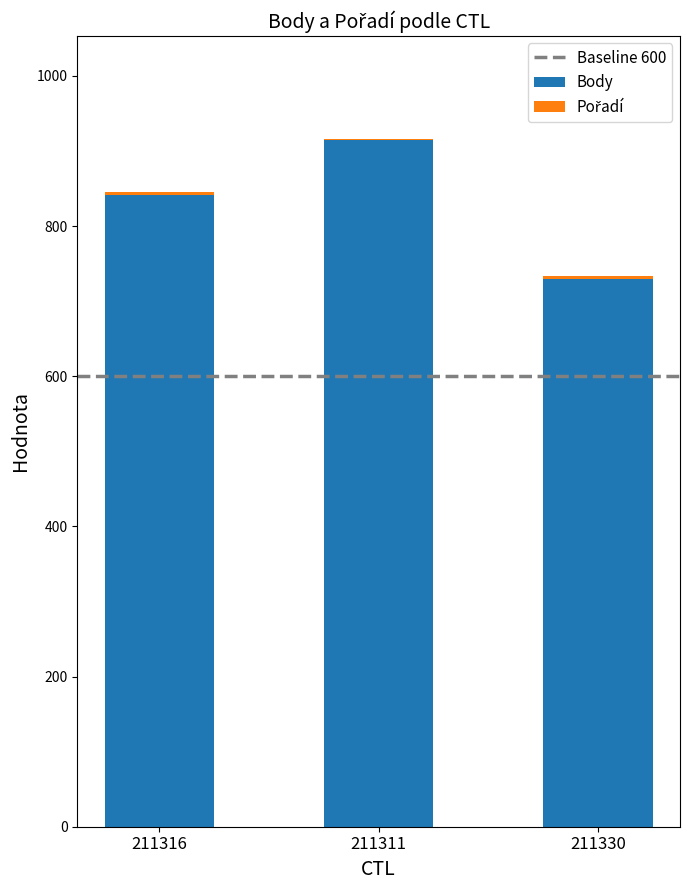

The Body series shows 1386 at 211311. True or false?

False